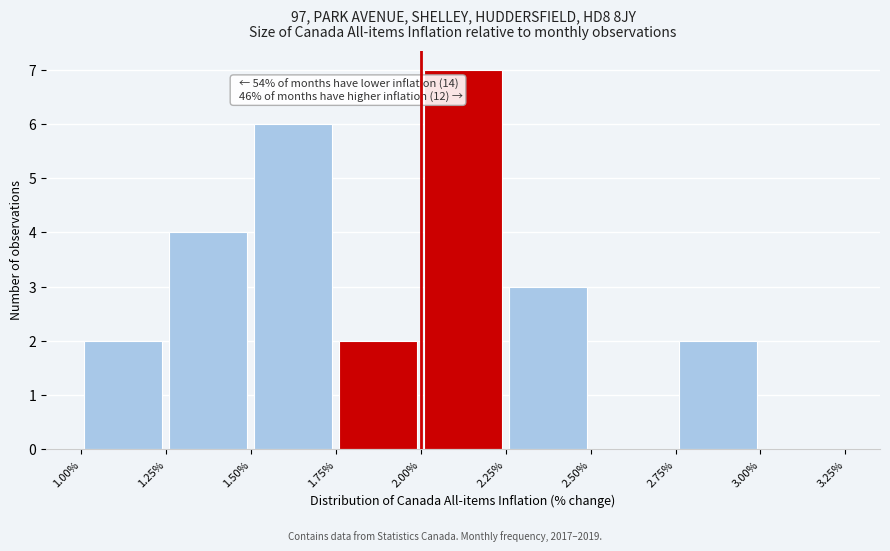

Which range on the x-axis has the tallest bar?

2.00% to 2.25%